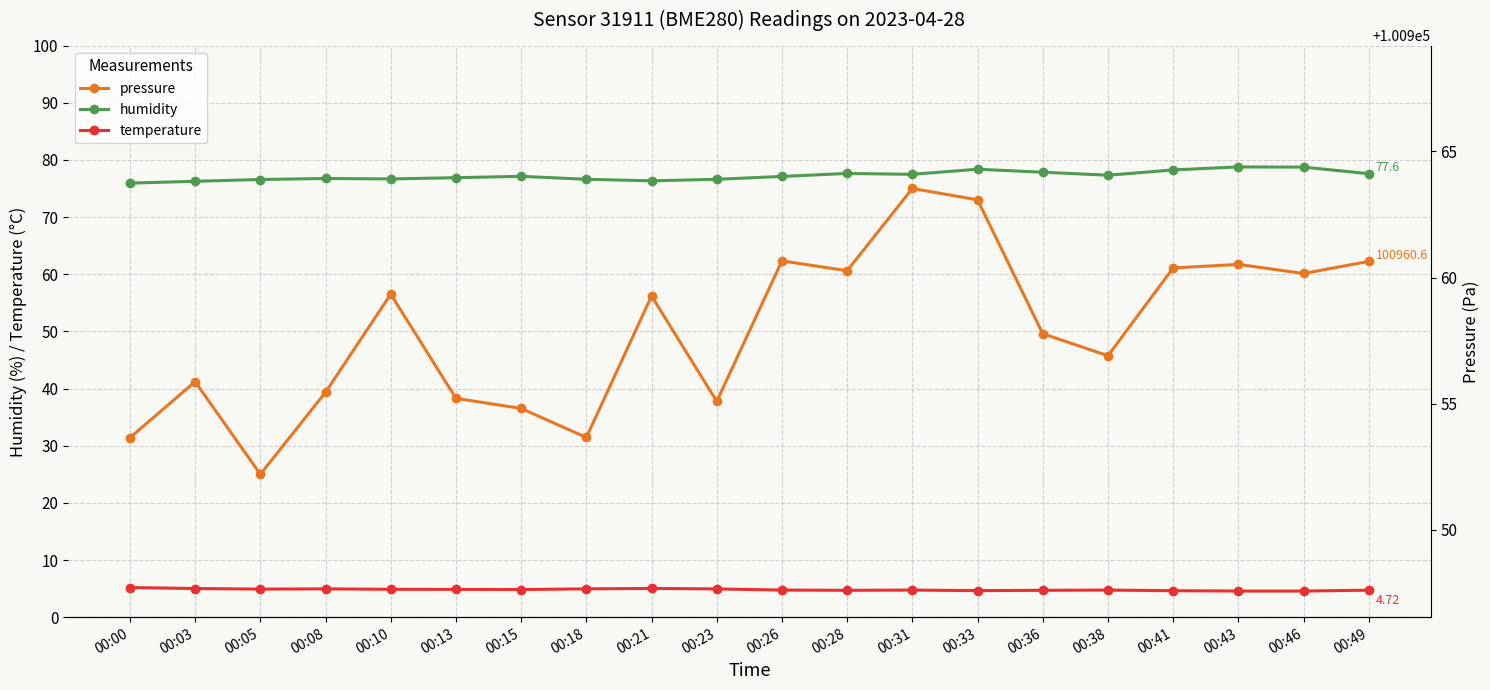

True or false: temperature and humidity intersect in this chart.

False